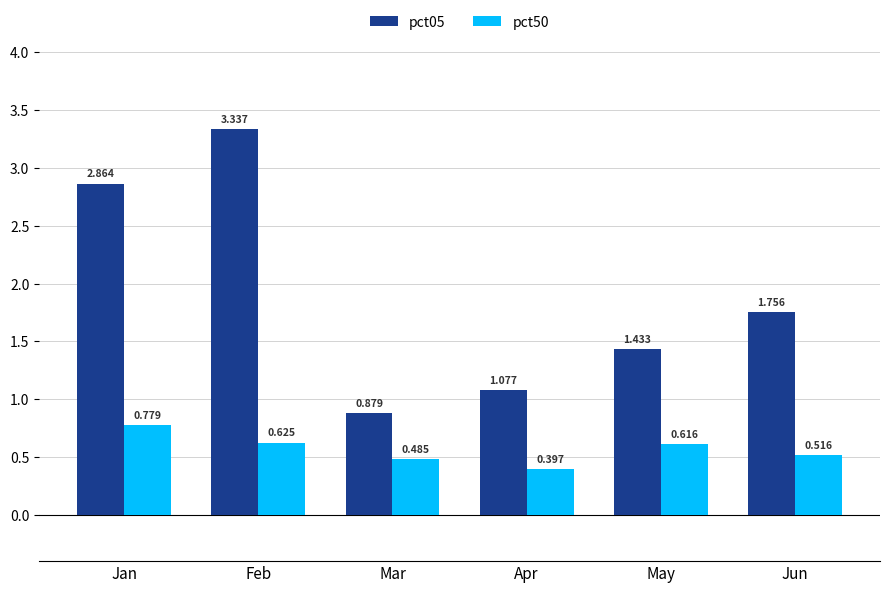

Where is pct05 nearest to the value 2?

Jun